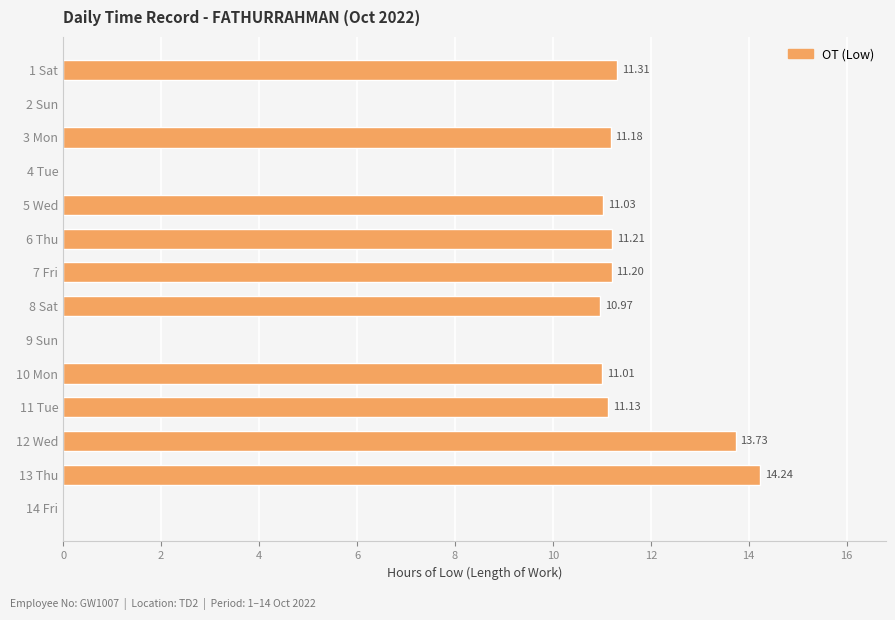

What is the greatest value displayed?

14.2